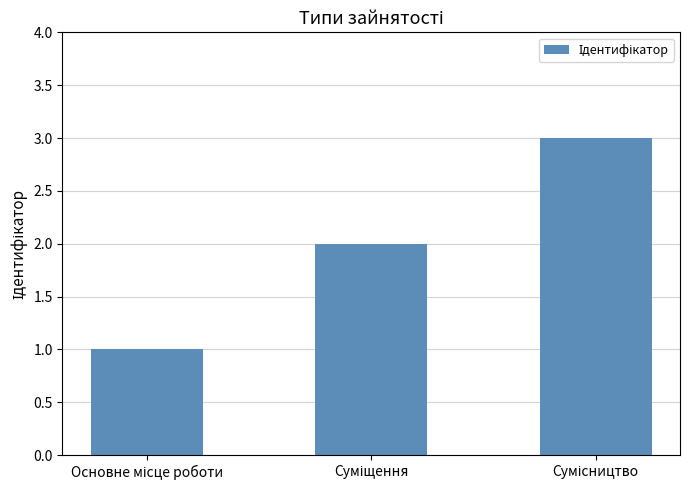

What is the sum of all values?

6